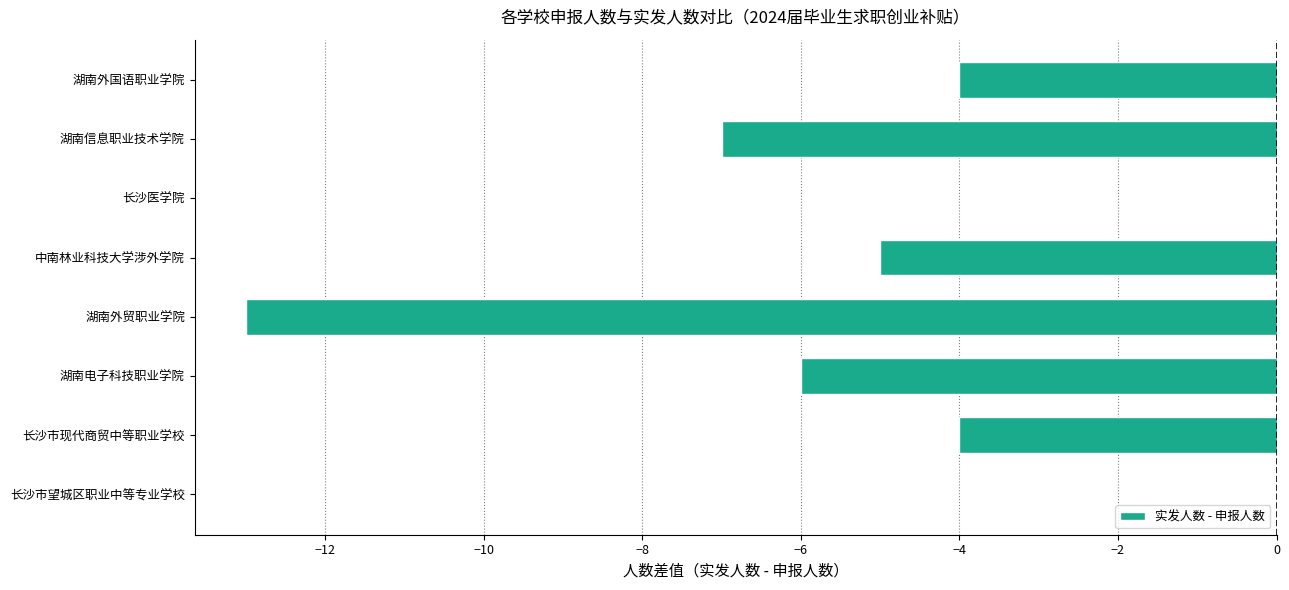

The chart shows a value of -6 at 湖南电子科技职业学院. True or false?

True